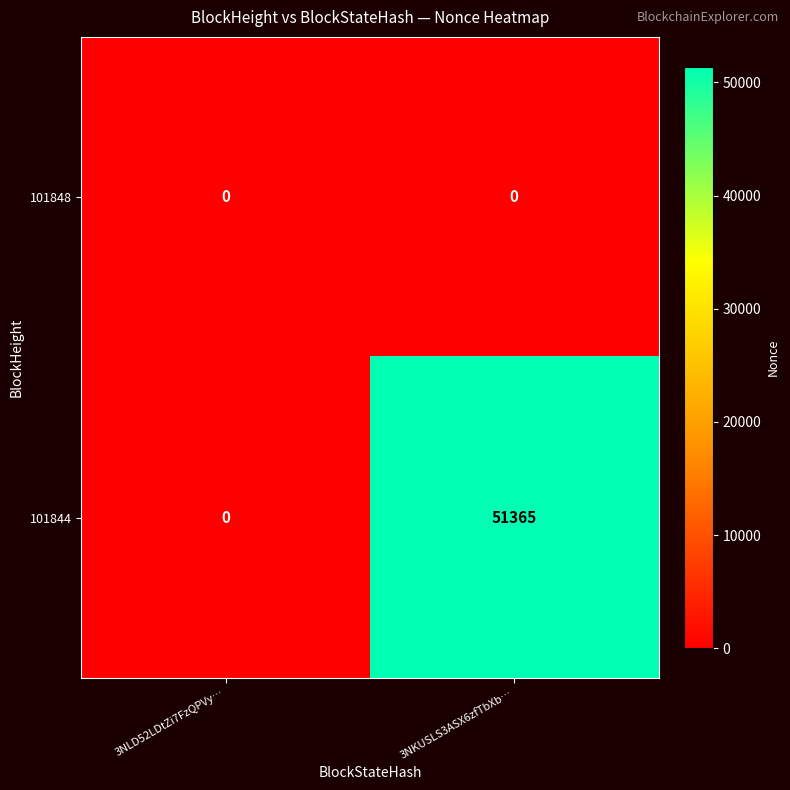

What is the sum of all 101844 values?

51365